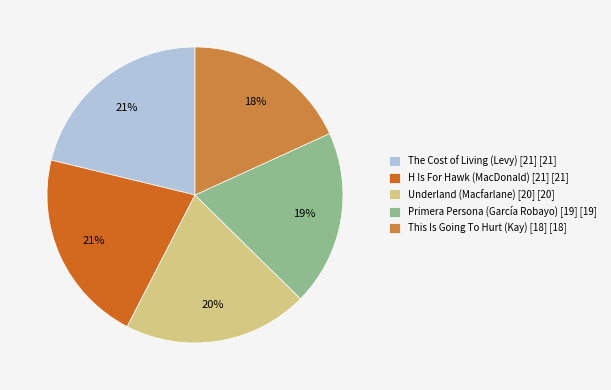

True or false: This Is Going To Hurt (Kay) [18] accounts for 11% of the total.

False